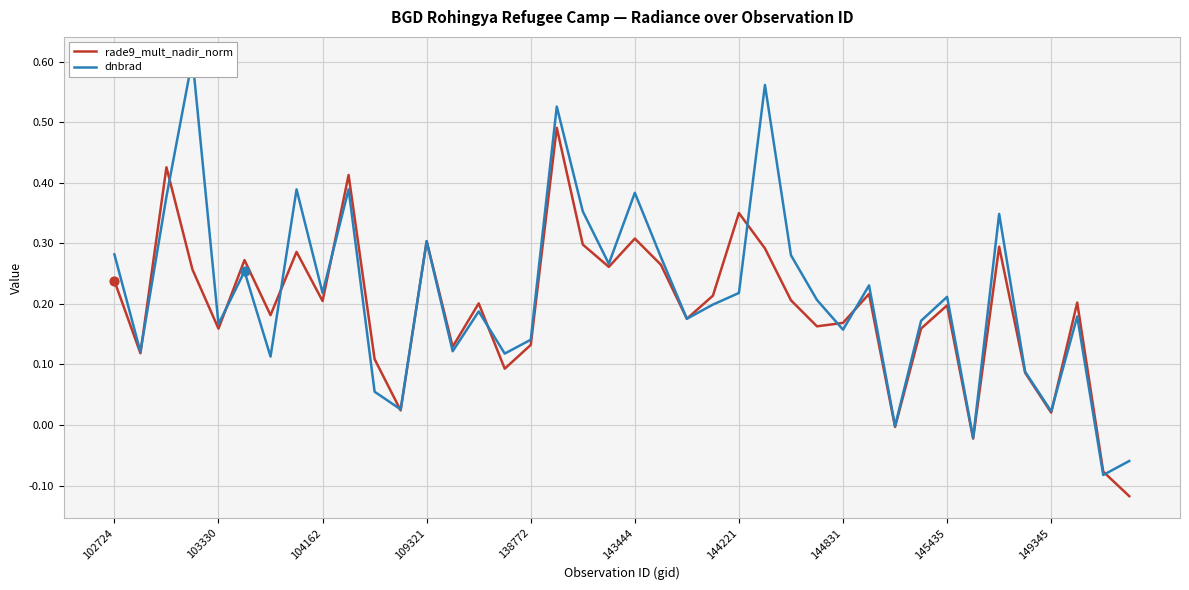

Which series has the largest total across all categories?

dnbrad